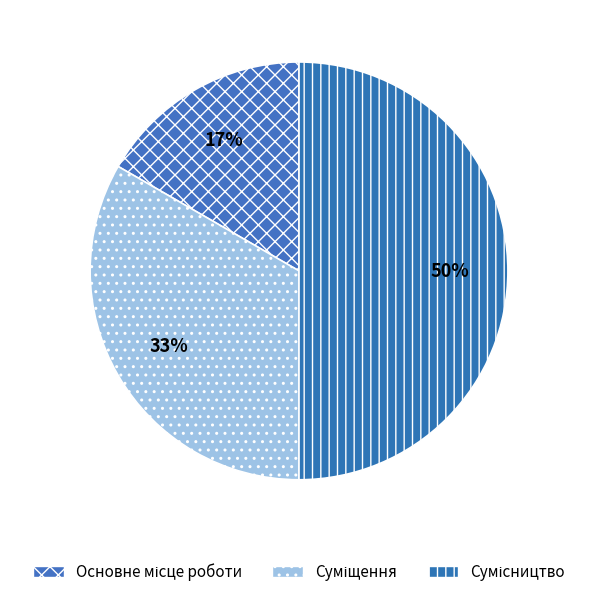

Which category has the smallest portion of the pie?

Основне місце роботи